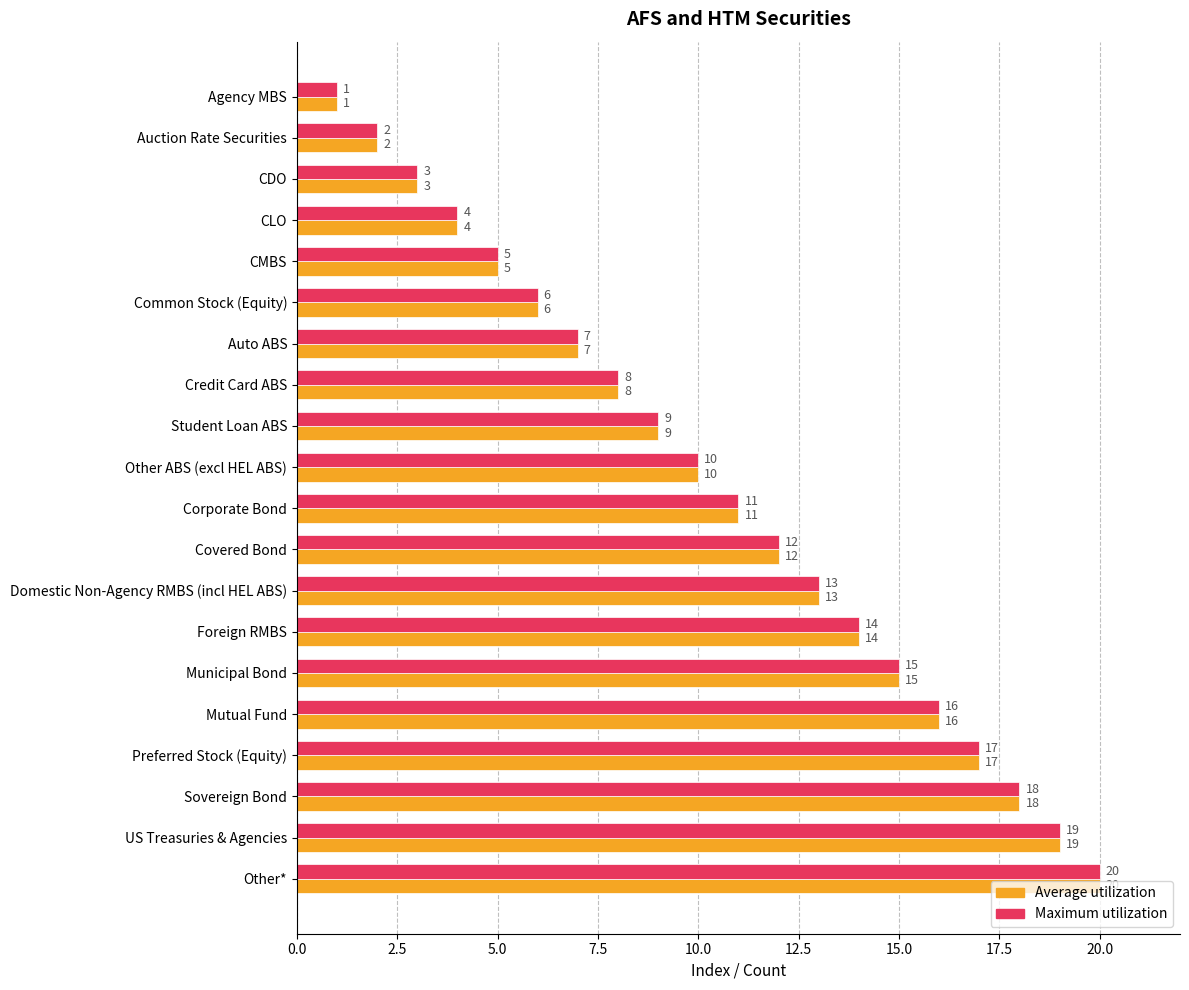

What is the approximate value of Maximum utilization at Municipal Bond, to the nearest 5?

15